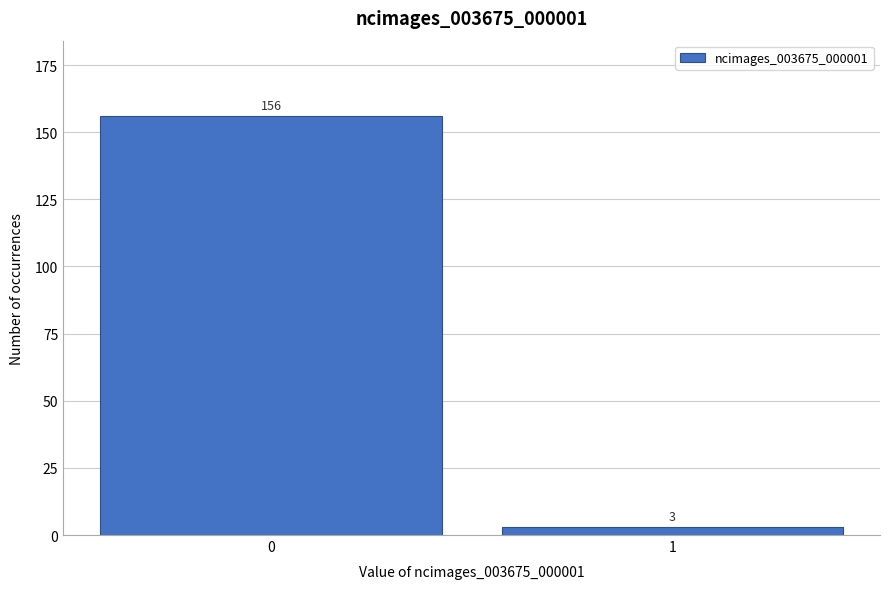

Reading left to right, extract all data points from this chart.

0=156	1=3